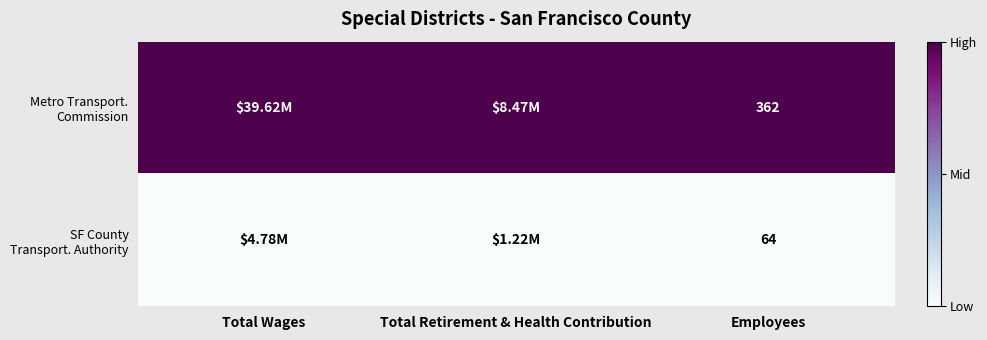

What is the difference between the highest and lowest values at Employees?

298